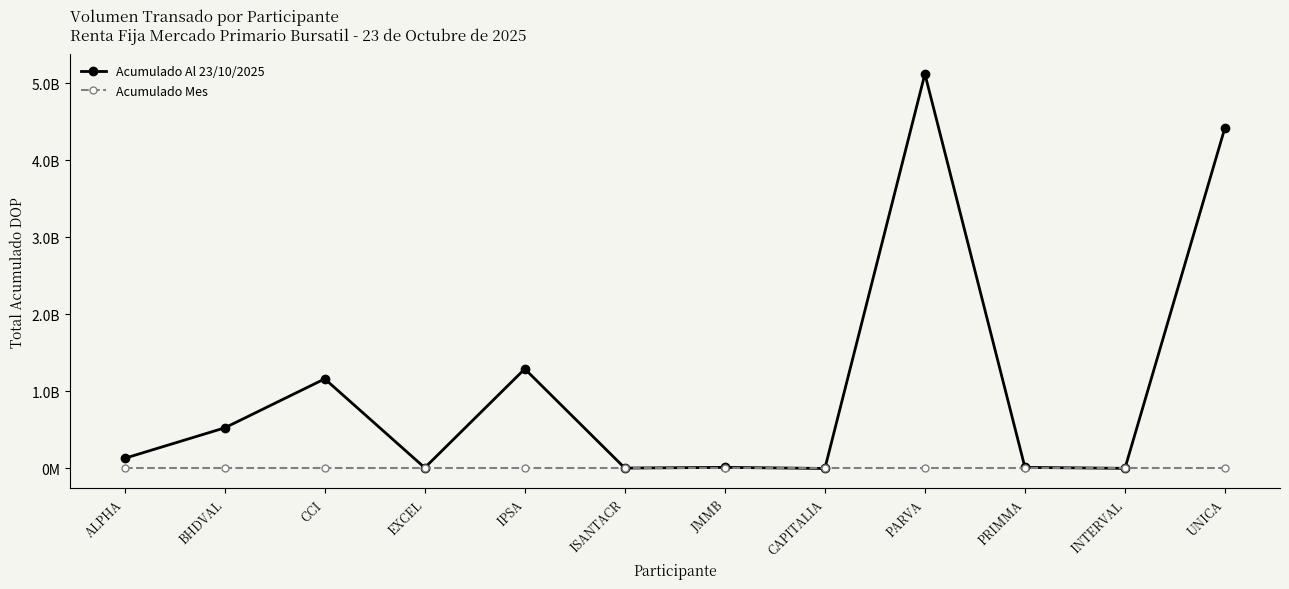

Is it true that Acumulado Al 23/10/2025 equals 900137437.3 at UNICA?

False